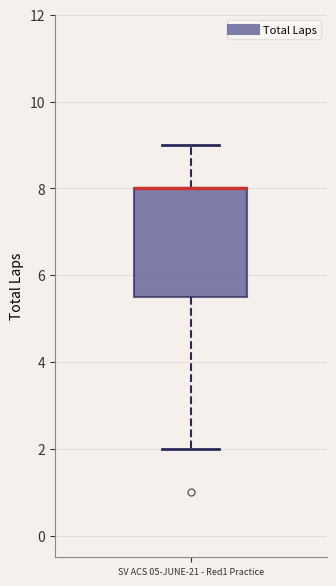

Read this box plot against the y-axis: the position of the median line, the range covered by the box, and the ends of both whiskers. The values are not printed on the chart, so give them approximately, as read against the axis.

median 8.0 (drawn on the box's upper edge), box 5.6 to 8.0, whiskers 2.0 to 9.0